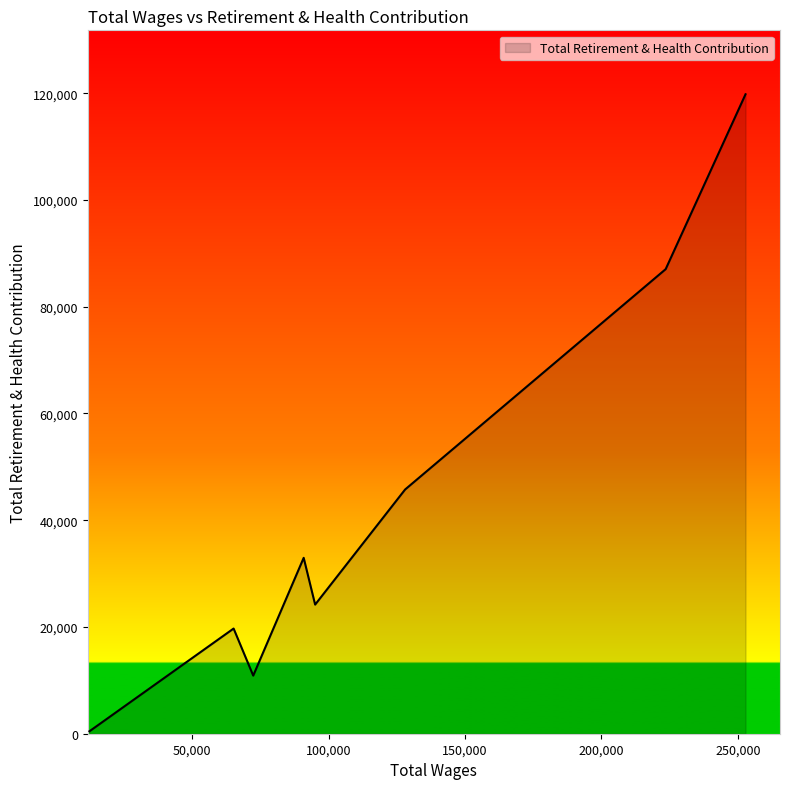

What is the sum of all values?

340765